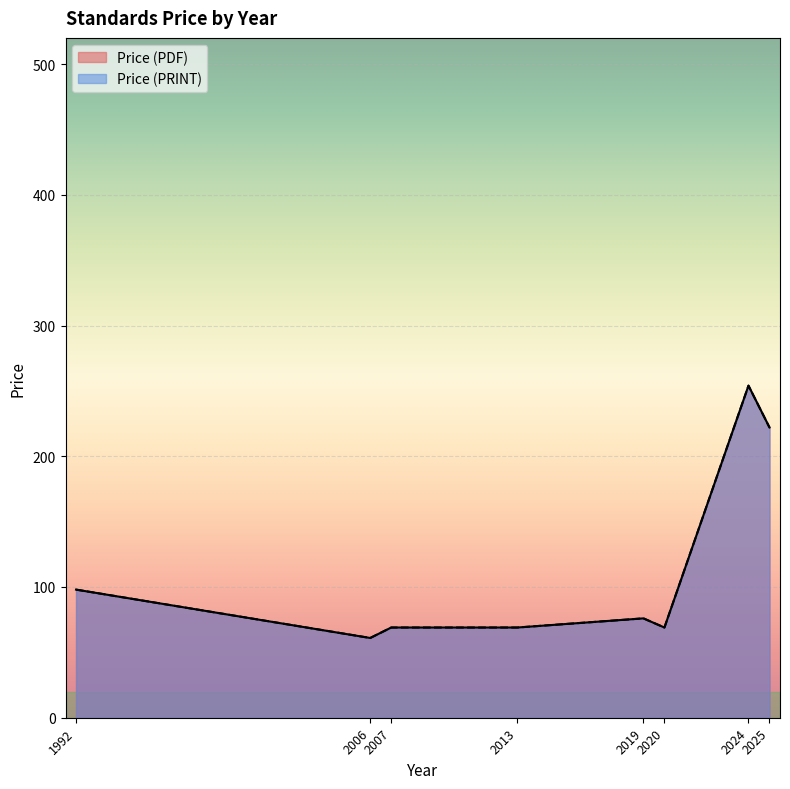

True or false: Price (PRINT) and Price (PDF) cross at least once.

False